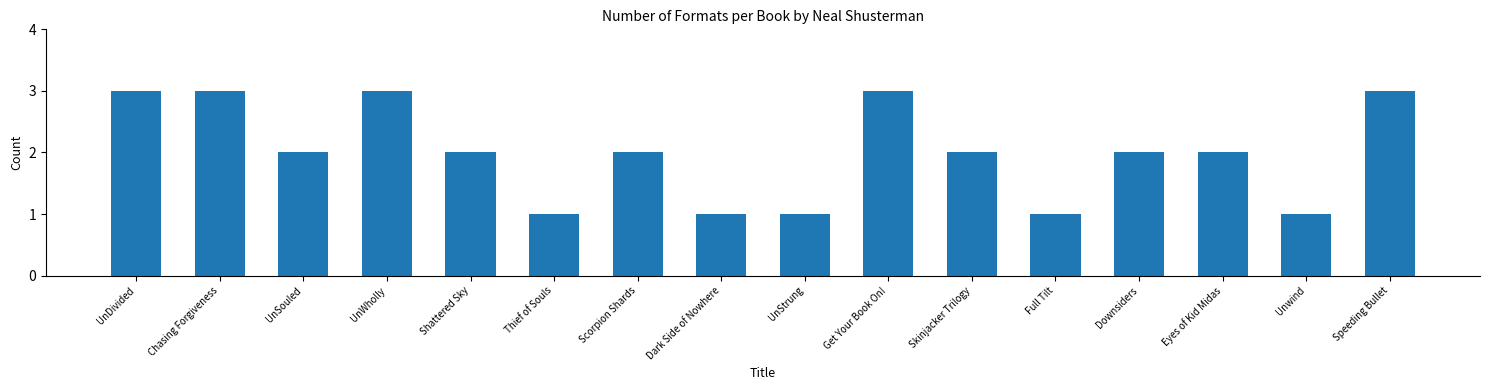

True or false: the data shows 1 at Dark Side of Nowhere.

True